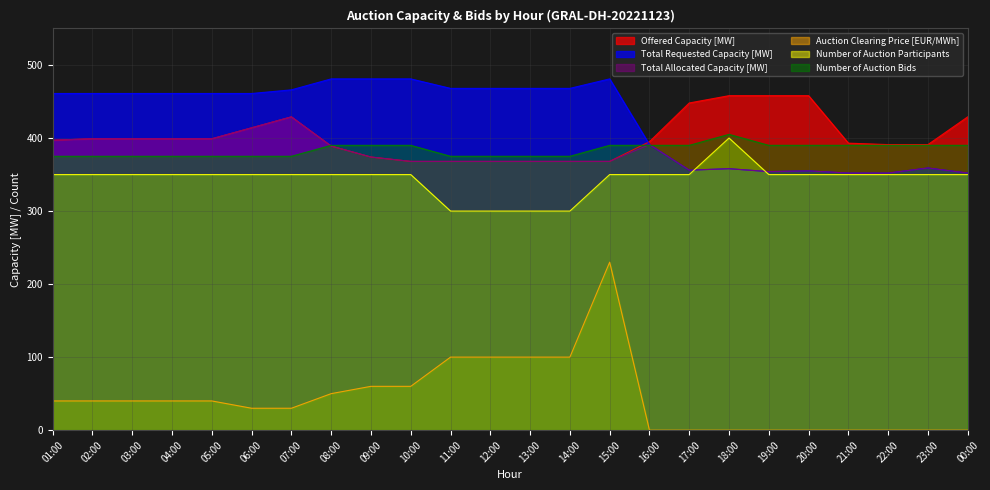

What is the sum of all Number of Auction Bids values?

9210